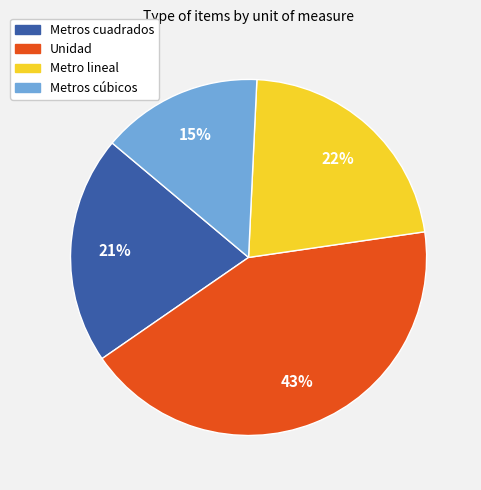

Which has a higher value, Unidad or Metros cuadrados?

Unidad